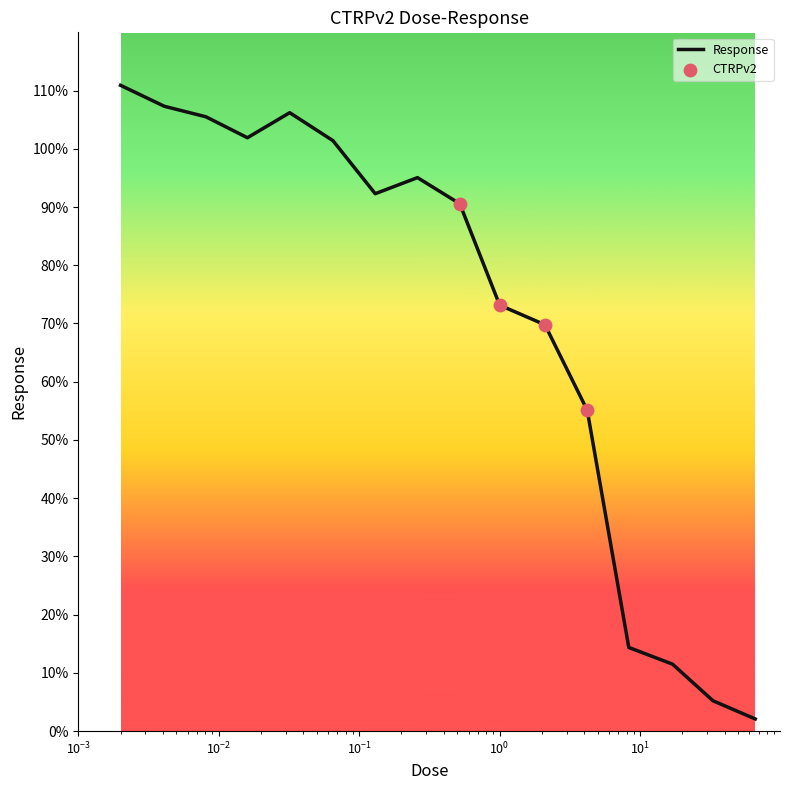

What is the maximum value shown in the chart?

110.9